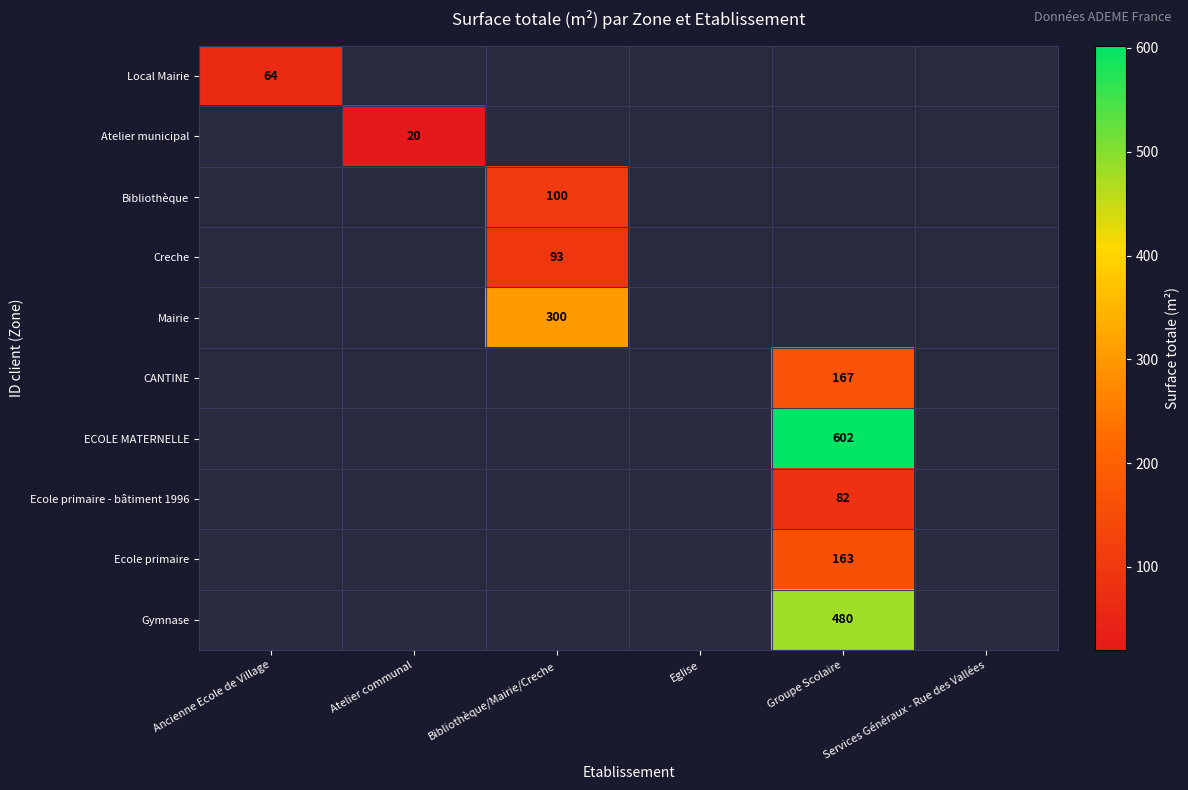

Which label corresponds to the largest value in the chart?

Groupe Scolaire